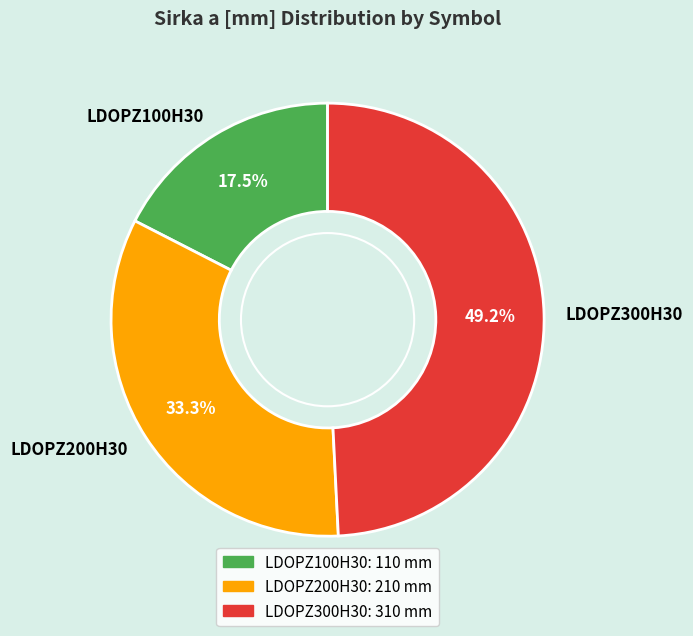

To the nearest percent, what is the difference between the largest and smallest slice percentages?

32%